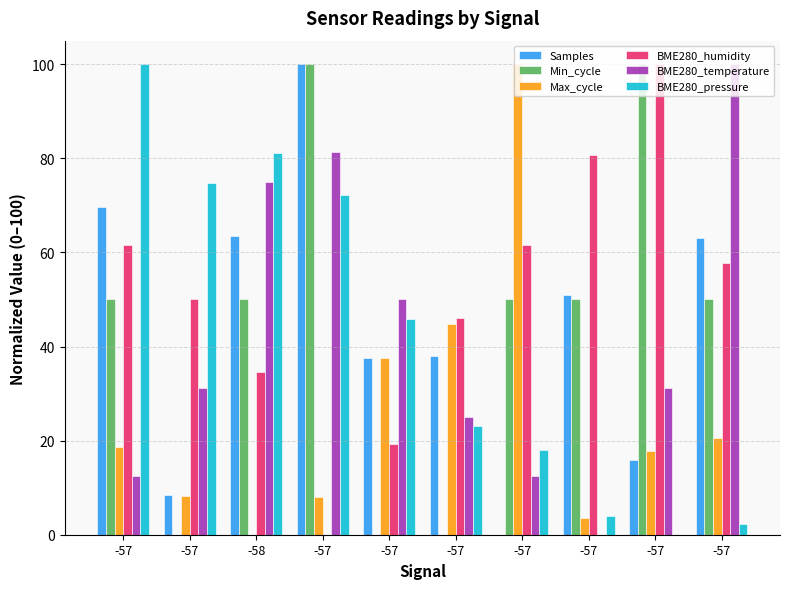

What is the difference between the second highest and second lowest values in the Samples series?

61.4